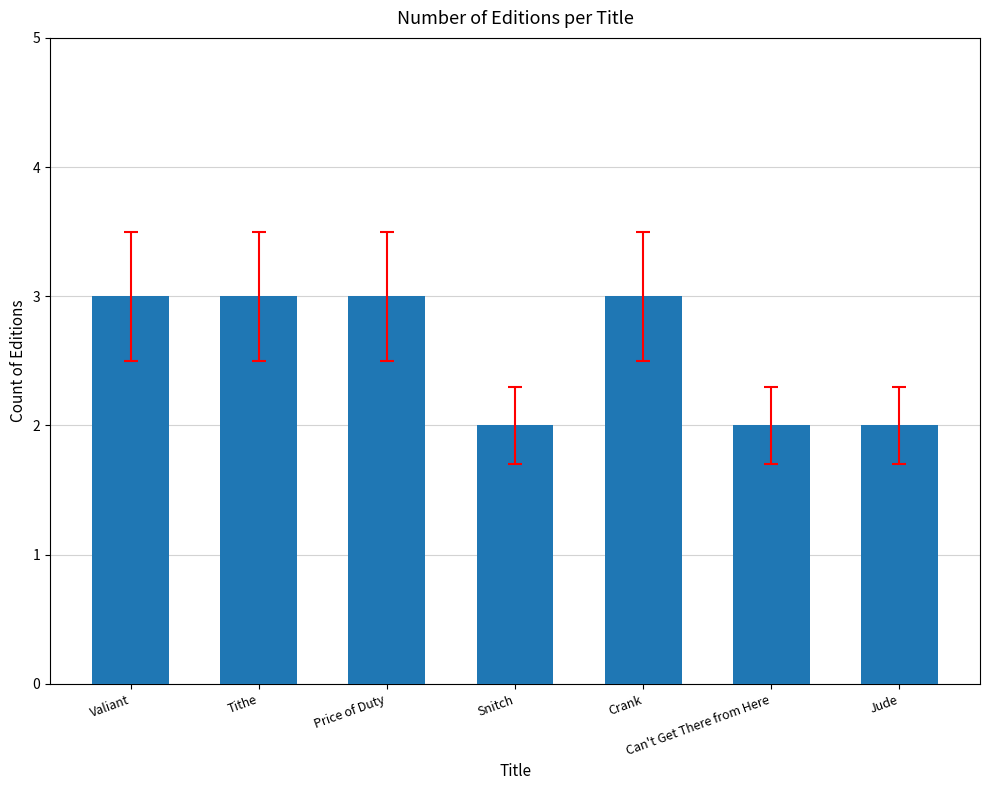

What is the sum of all values?

18